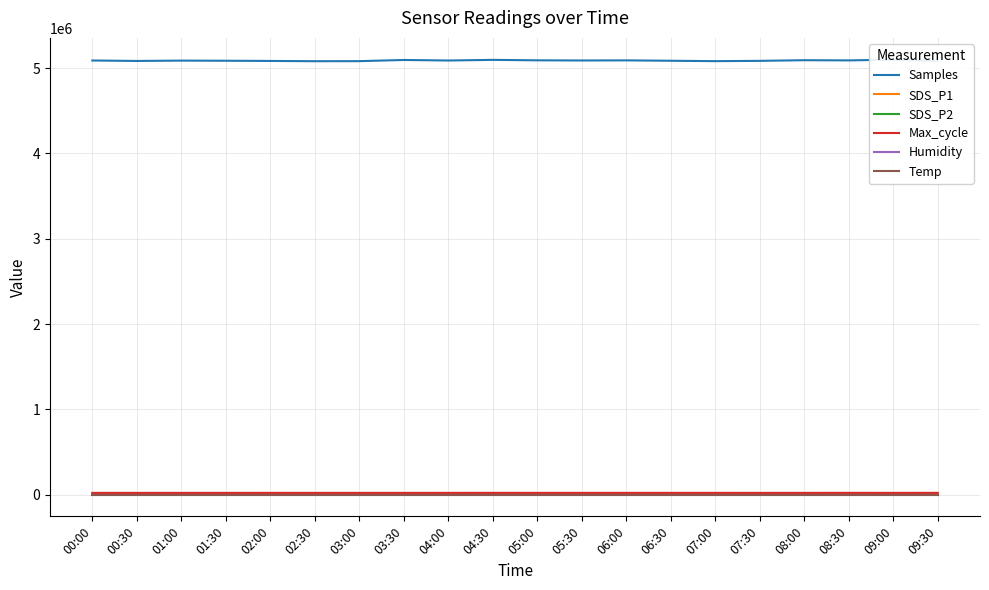

Is it true that SDS_P1 equals 9.1 at 08:00?

False